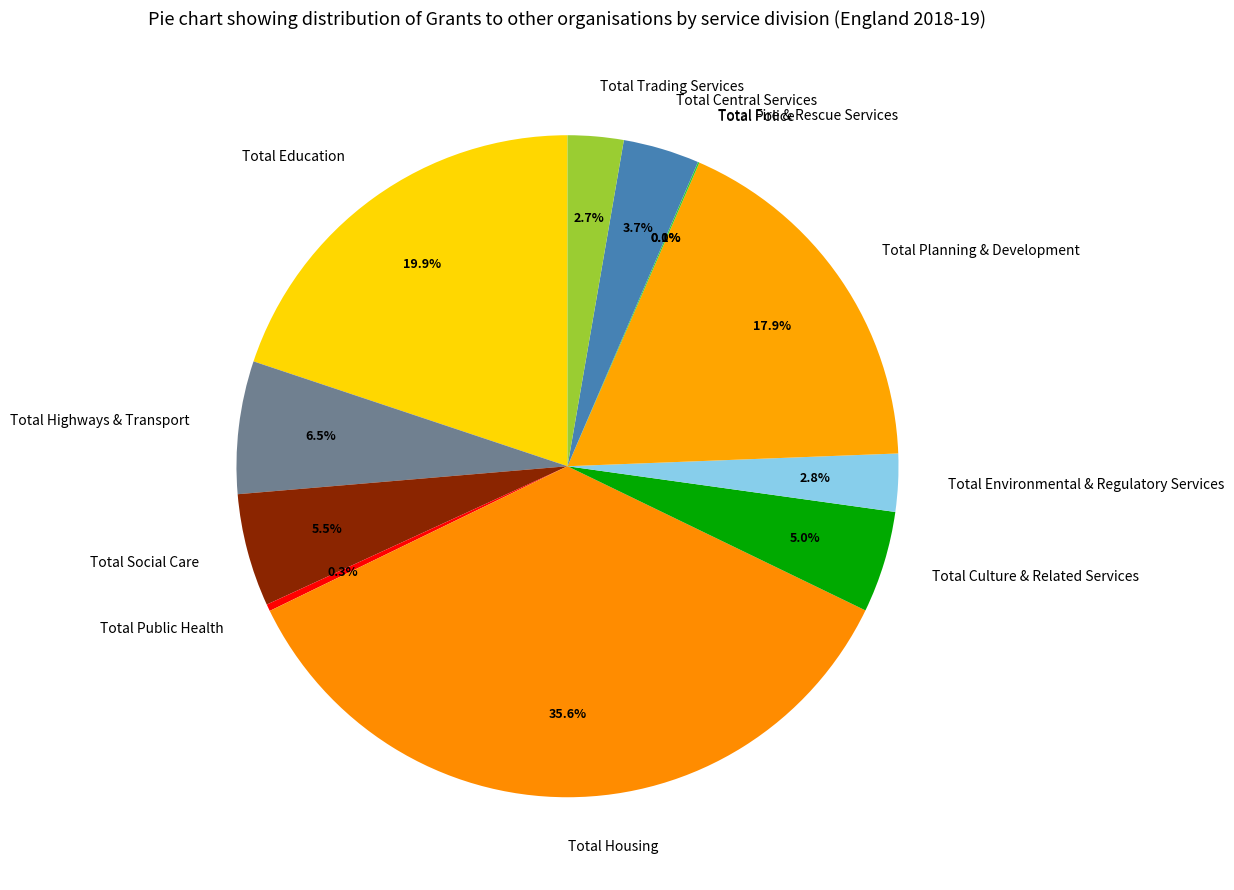

What is the largest slice in the pie chart?

Total Housing